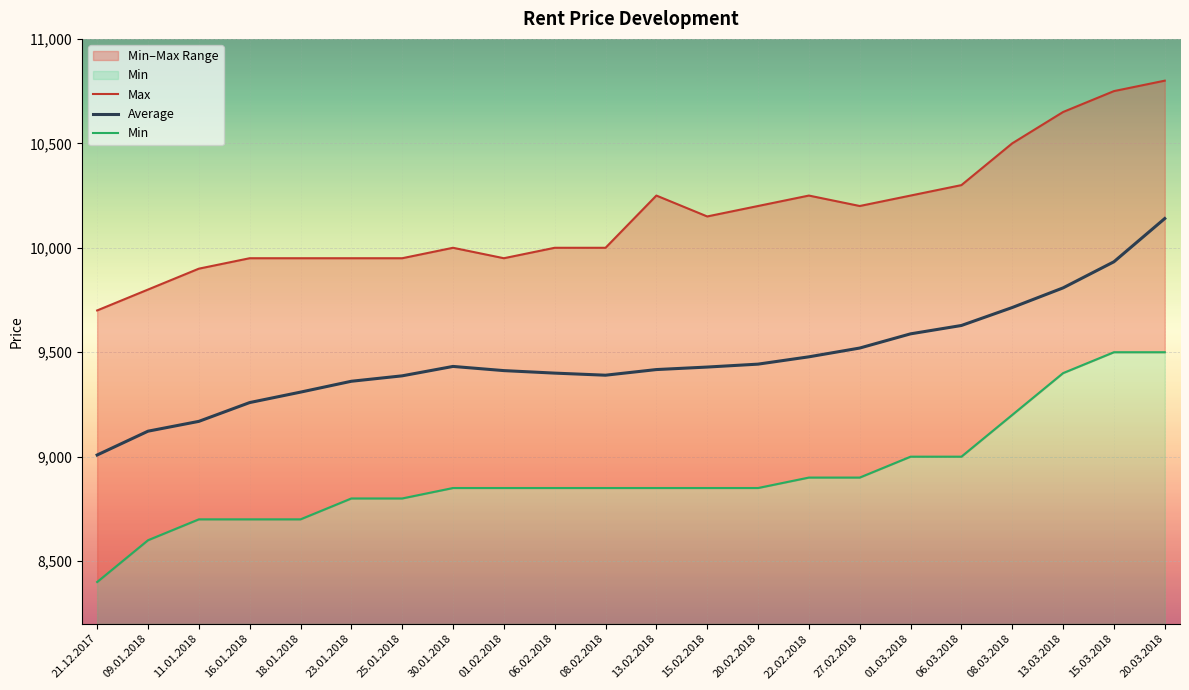

At 20.03.2018, list the series in order from largest to smallest.

Max, Average, Min